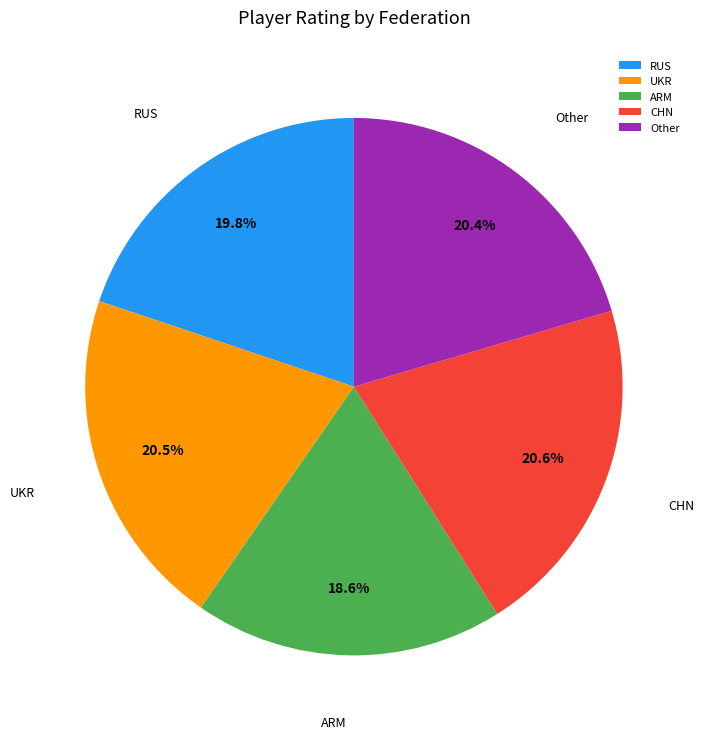

Combined, what portion of the pie is Other and CHN?

41.0%